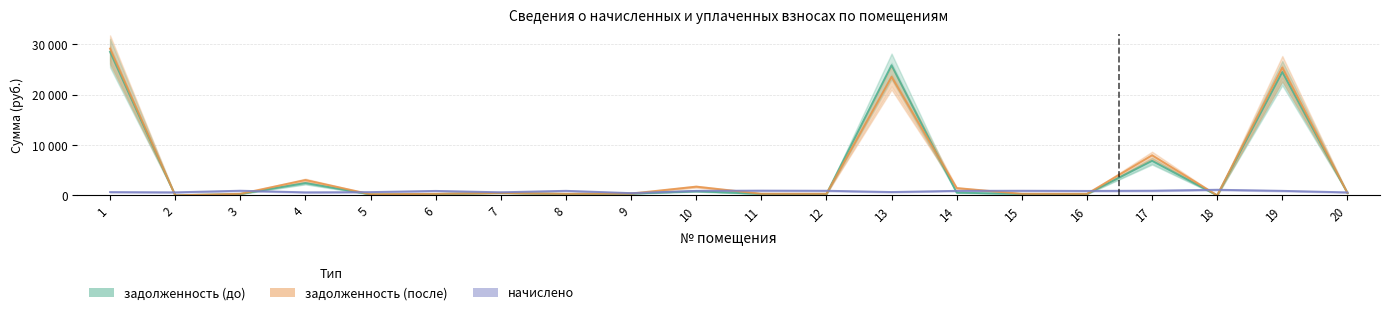

What is the maximum value shown in the chart?

29179.8